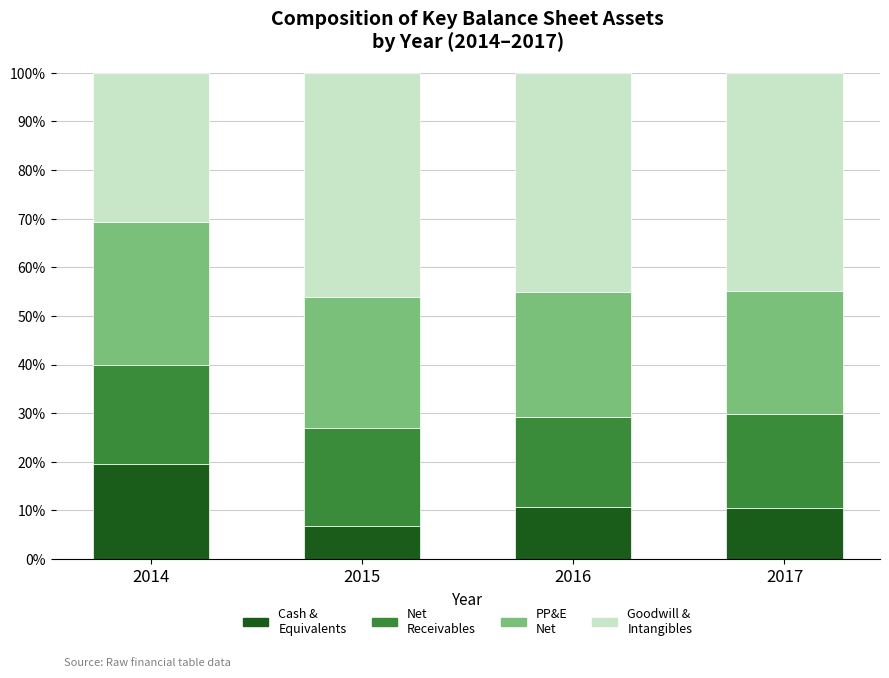

What is the total value across all series at 2014?

100.0